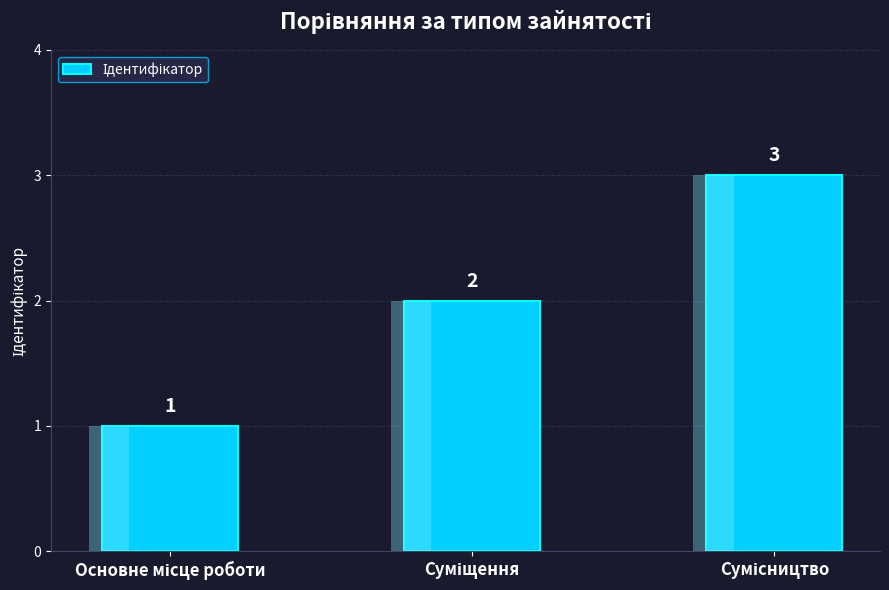

At which label is the value closest to 2?

Суміщення